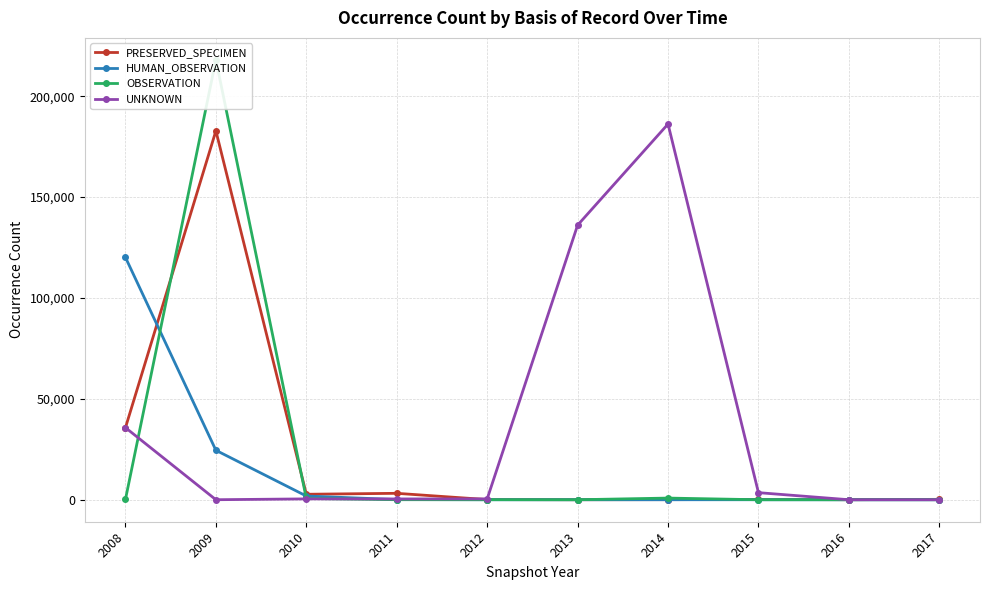

At 2014, list the series in order from largest to smallest.

UNKNOWN, OBSERVATION, PRESERVED_SPECIMEN, HUMAN_OBSERVATION